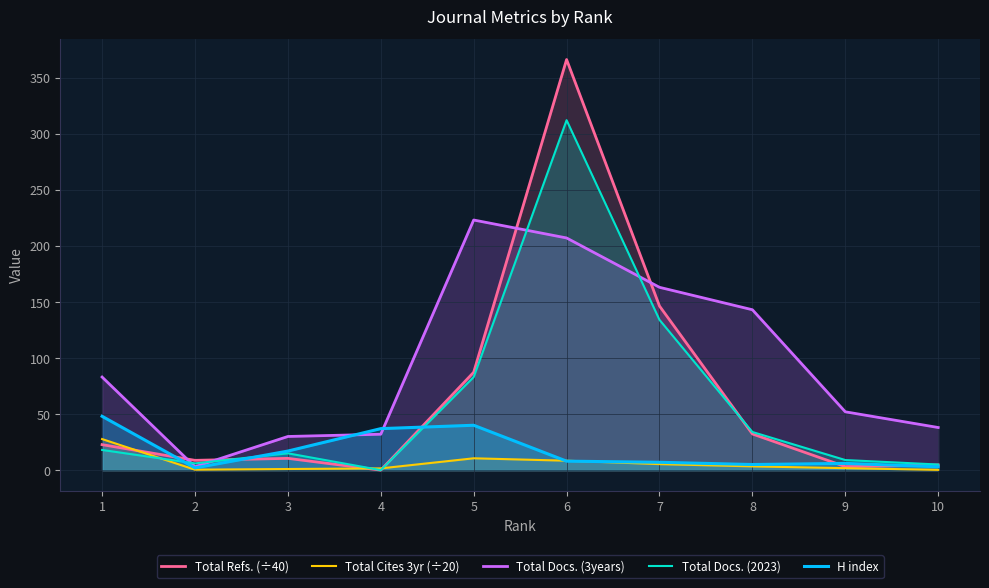

Where is Total Docs. (3years) nearest to the value 113?

1